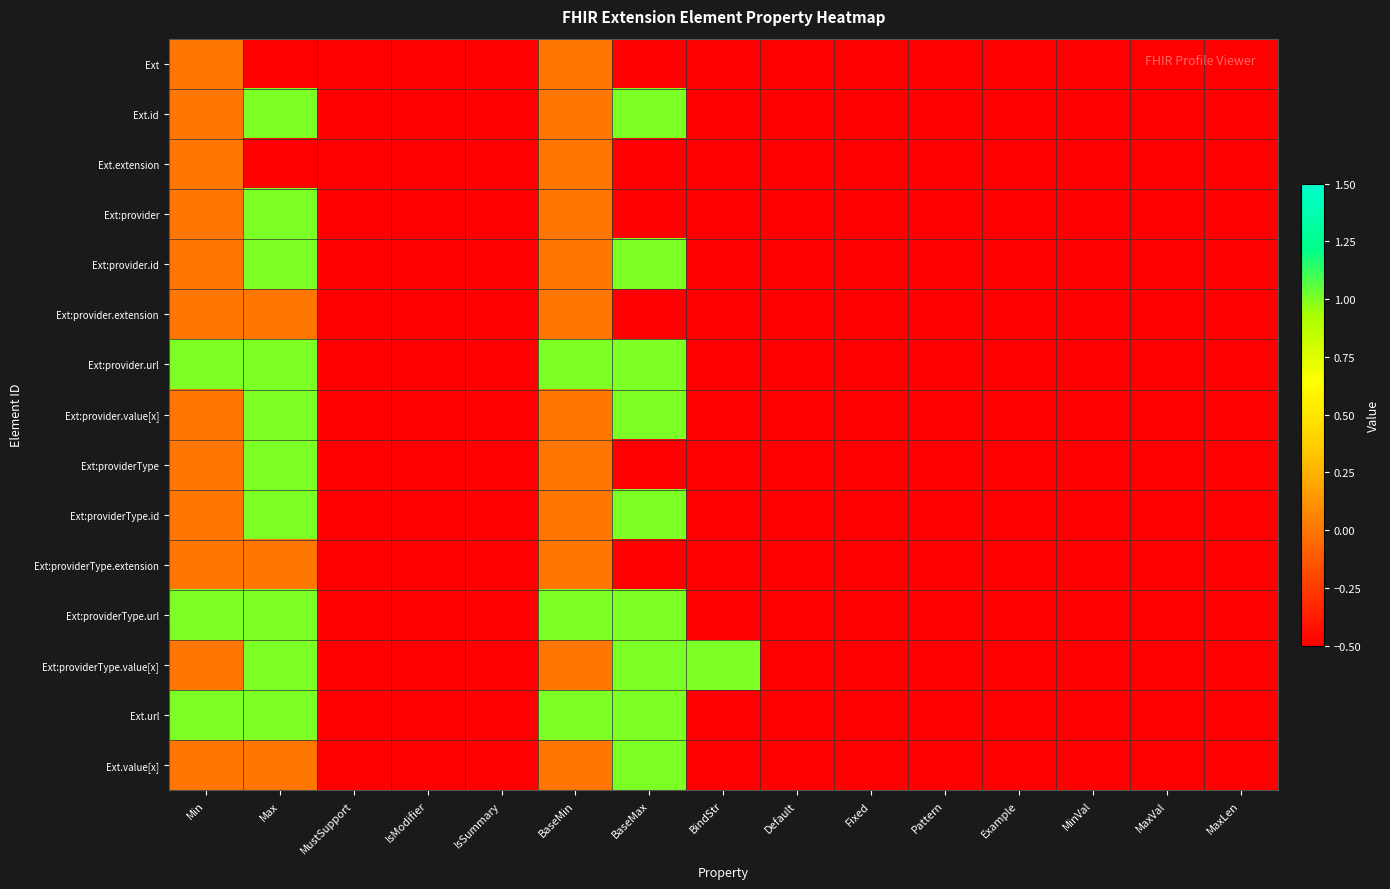

Which category has the highest value across all series?

Max